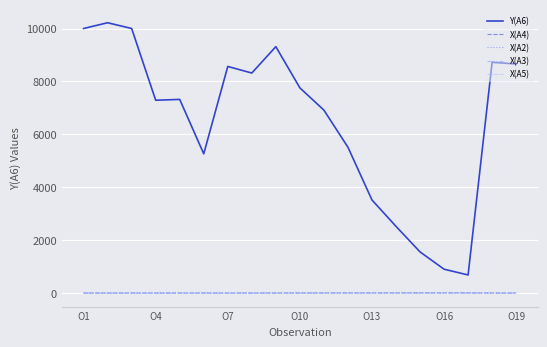

How many X(A2) values are between 1 and 2?

17